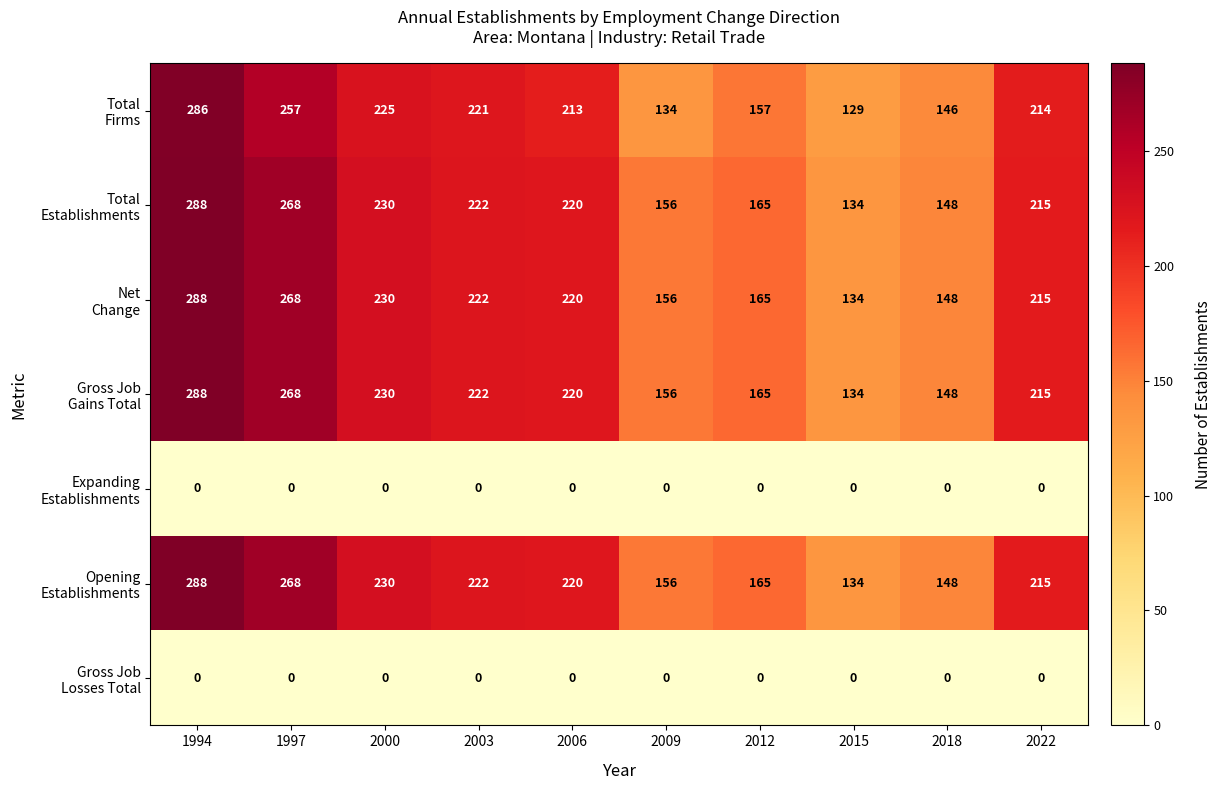

What is the spread (max minus min) of values at 2000?

230